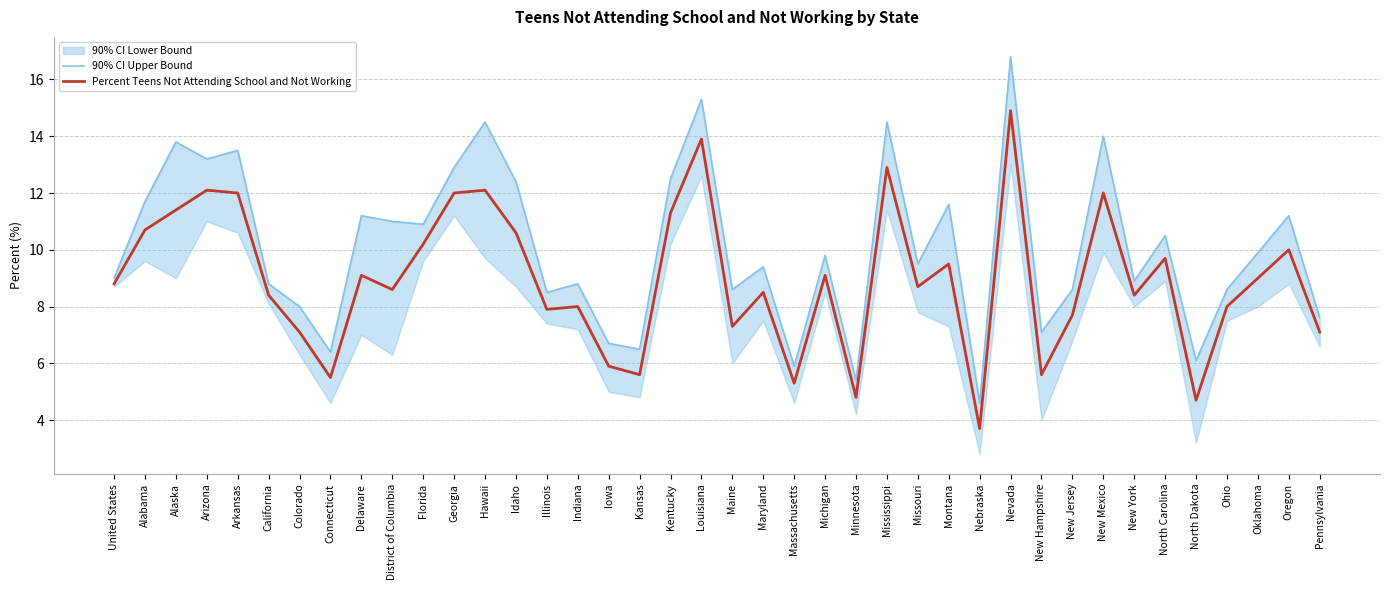

How many data points does each series have?

40